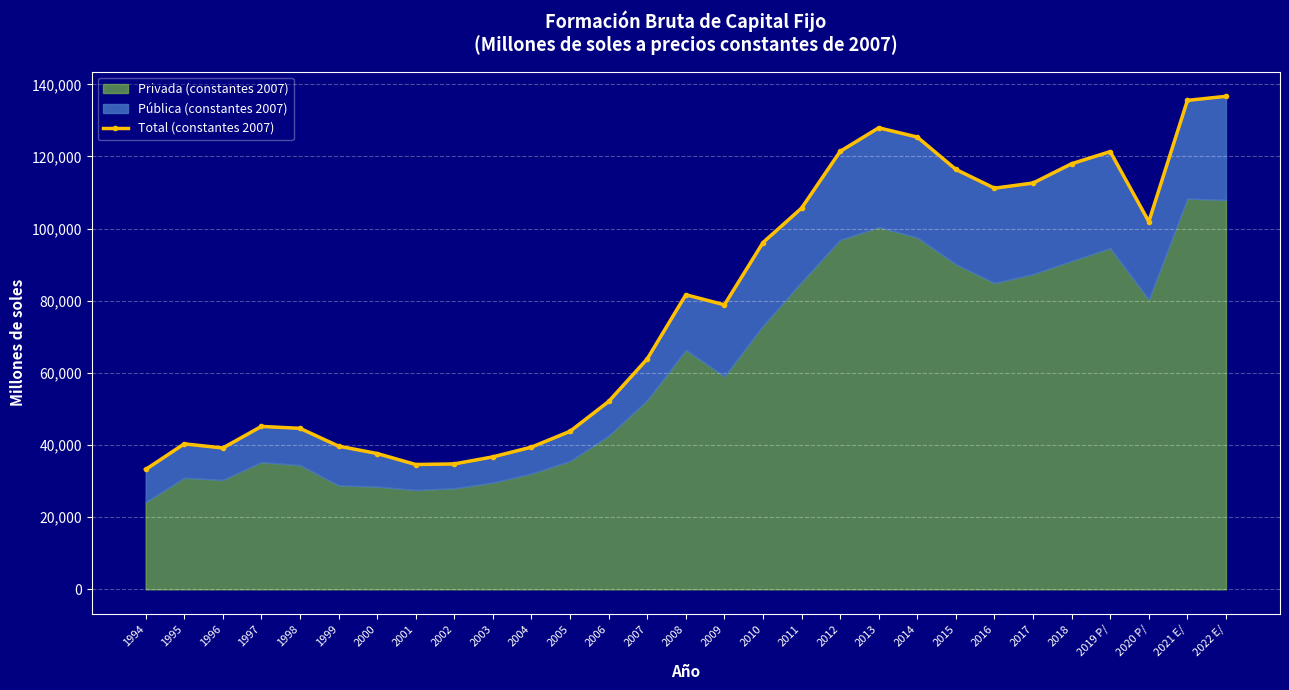

What is the change in value from 2001 to 2011?

+71085